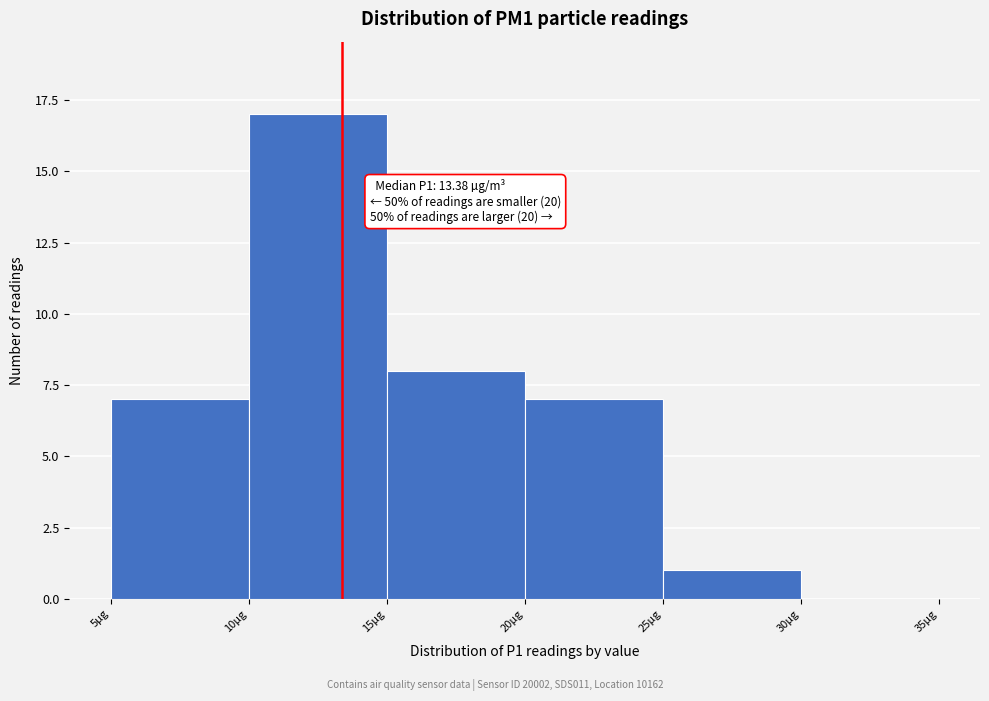

Over which range of the x-axis is the bar tallest?

10 to 15